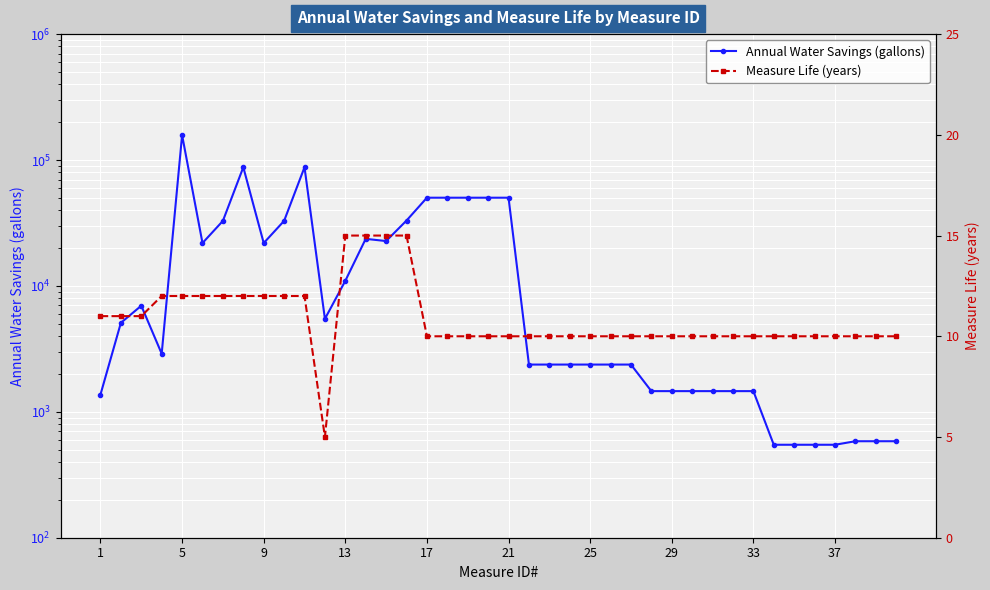

How many data points in Annual Water Savings (gallons) are less than 2894?

20